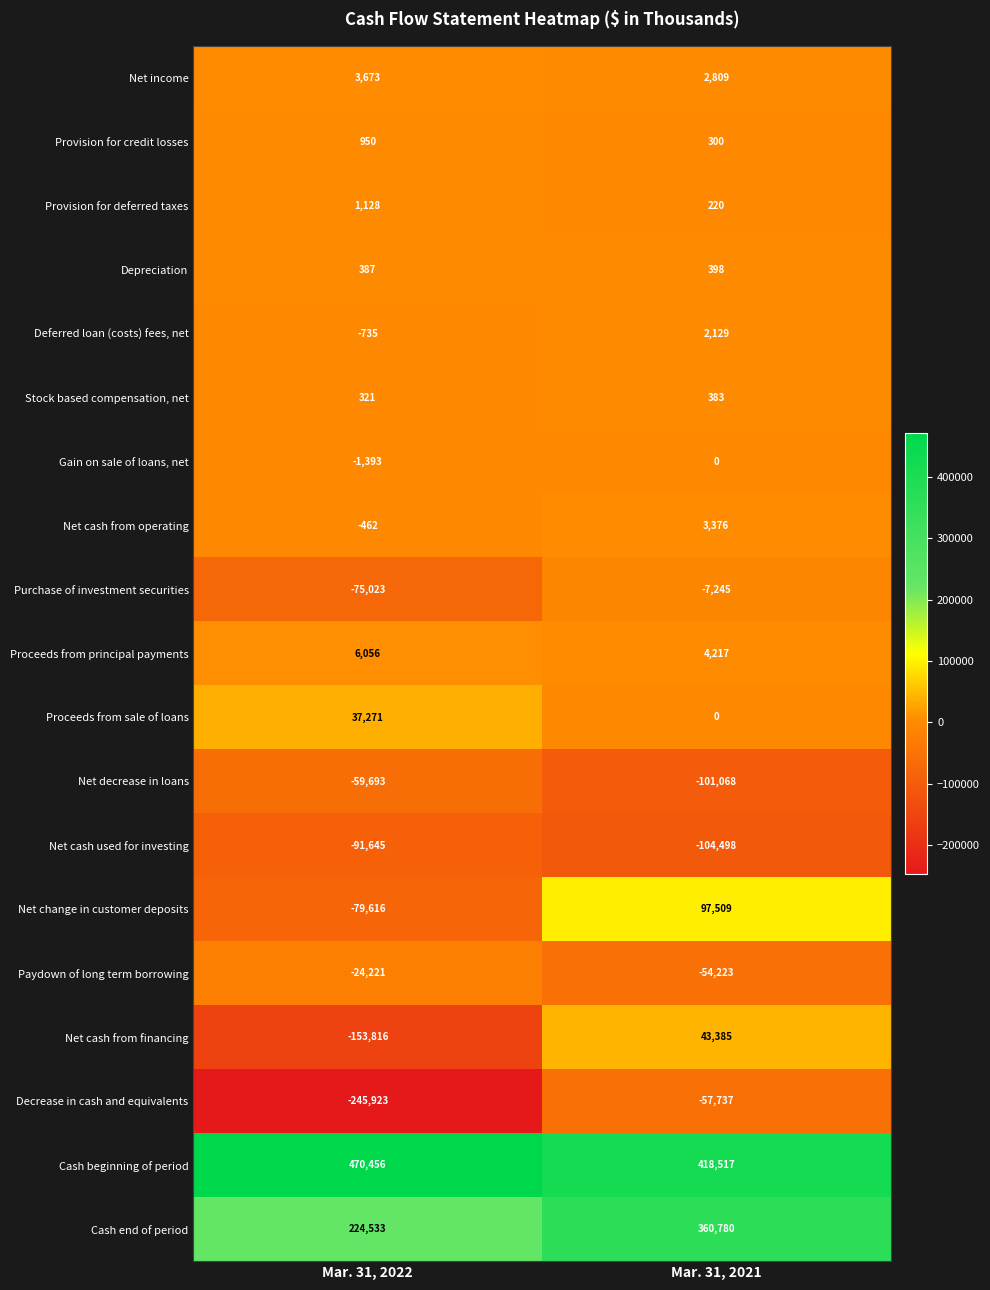

How many data points in Net change in customer deposits are less than 97509?

1